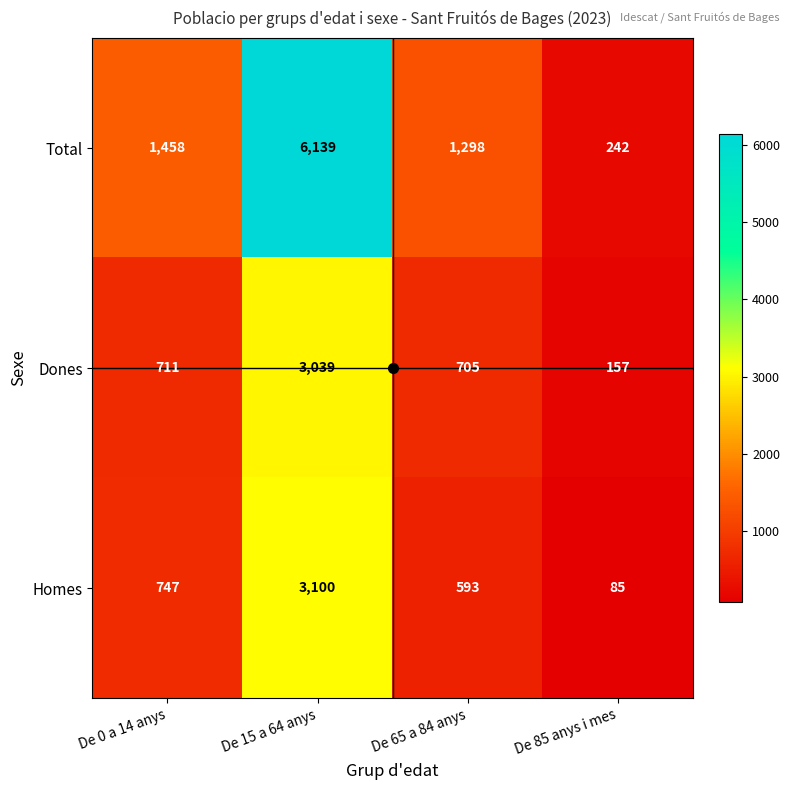

The value of Total at De 15 a 64 anys is 6139. True or false?

True